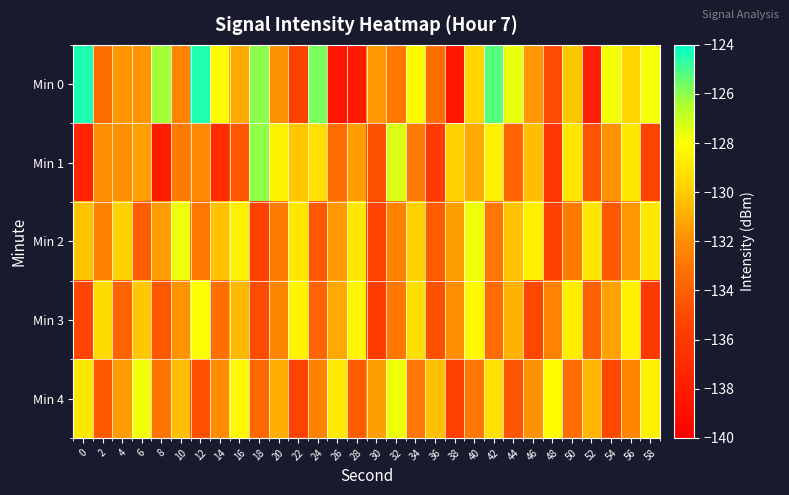

What is the total value across all series at 58?

-656.5